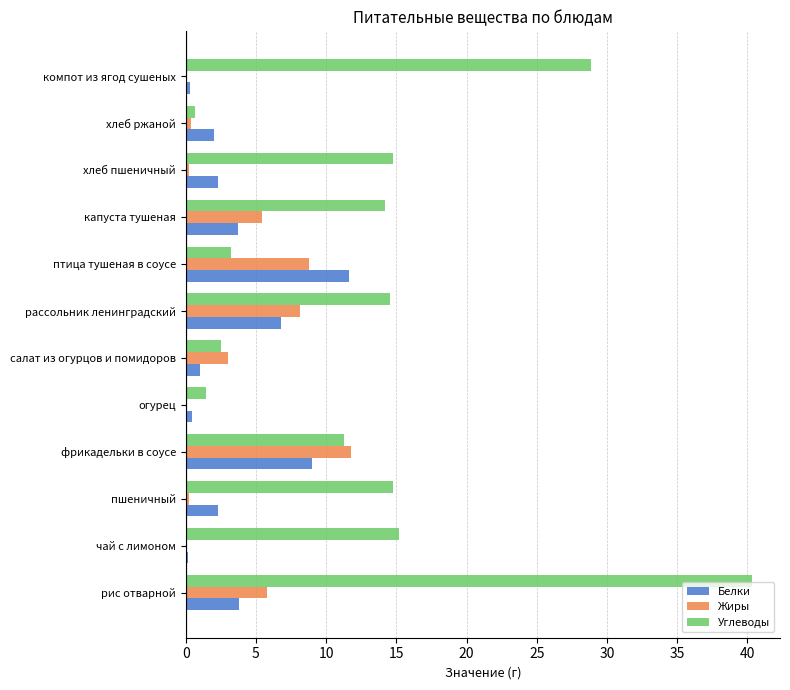

Which series has the largest total across all categories?

Углеводы